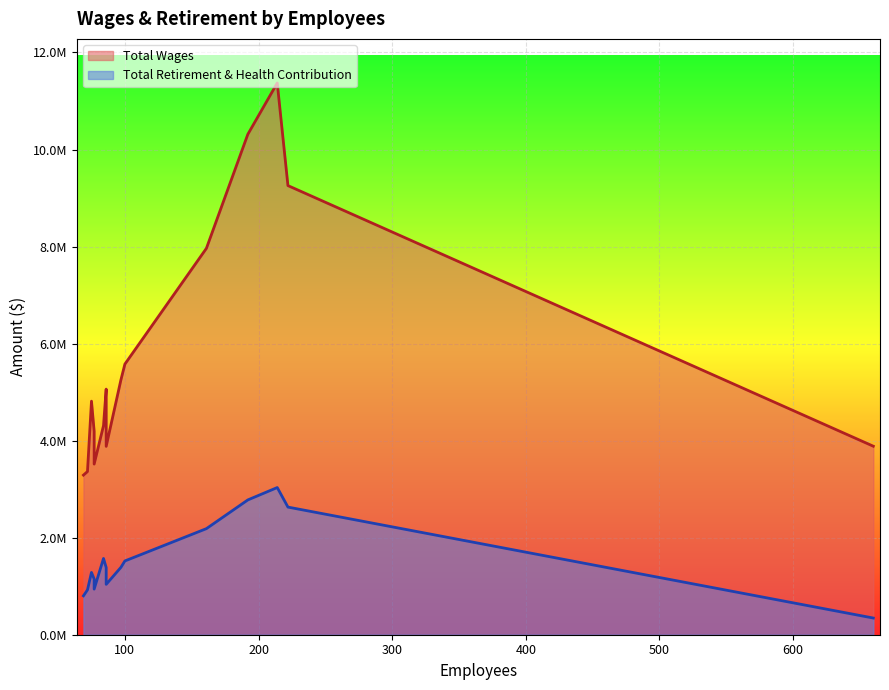

Rank the series by their maximum value, from lowest to highest.

Total Retirement & Health Contribution, Total Wages